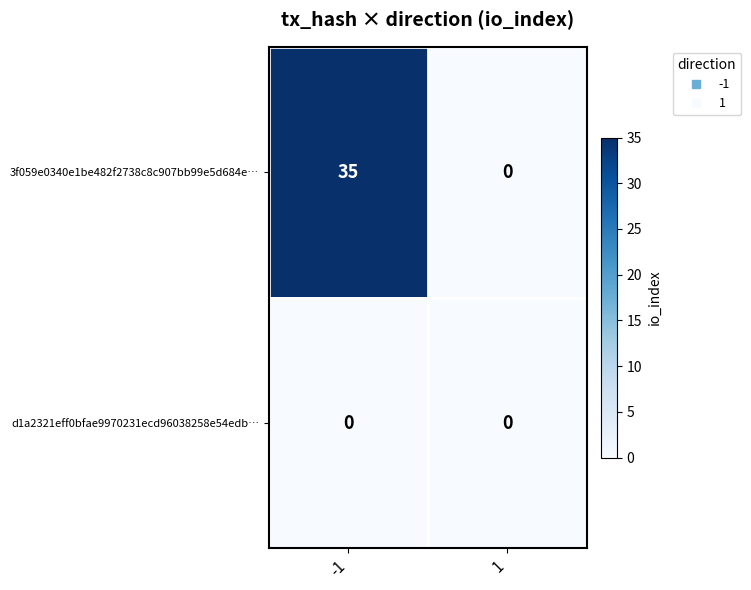

Reading left to right, list all the values displayed in this chart.

3f059e0340e1be482f2738c8c907bb99e5d684e…: -1=35	1=0
d1a2321eff0bfae9970231ecd96038258e54edb…: -1=0	1=0